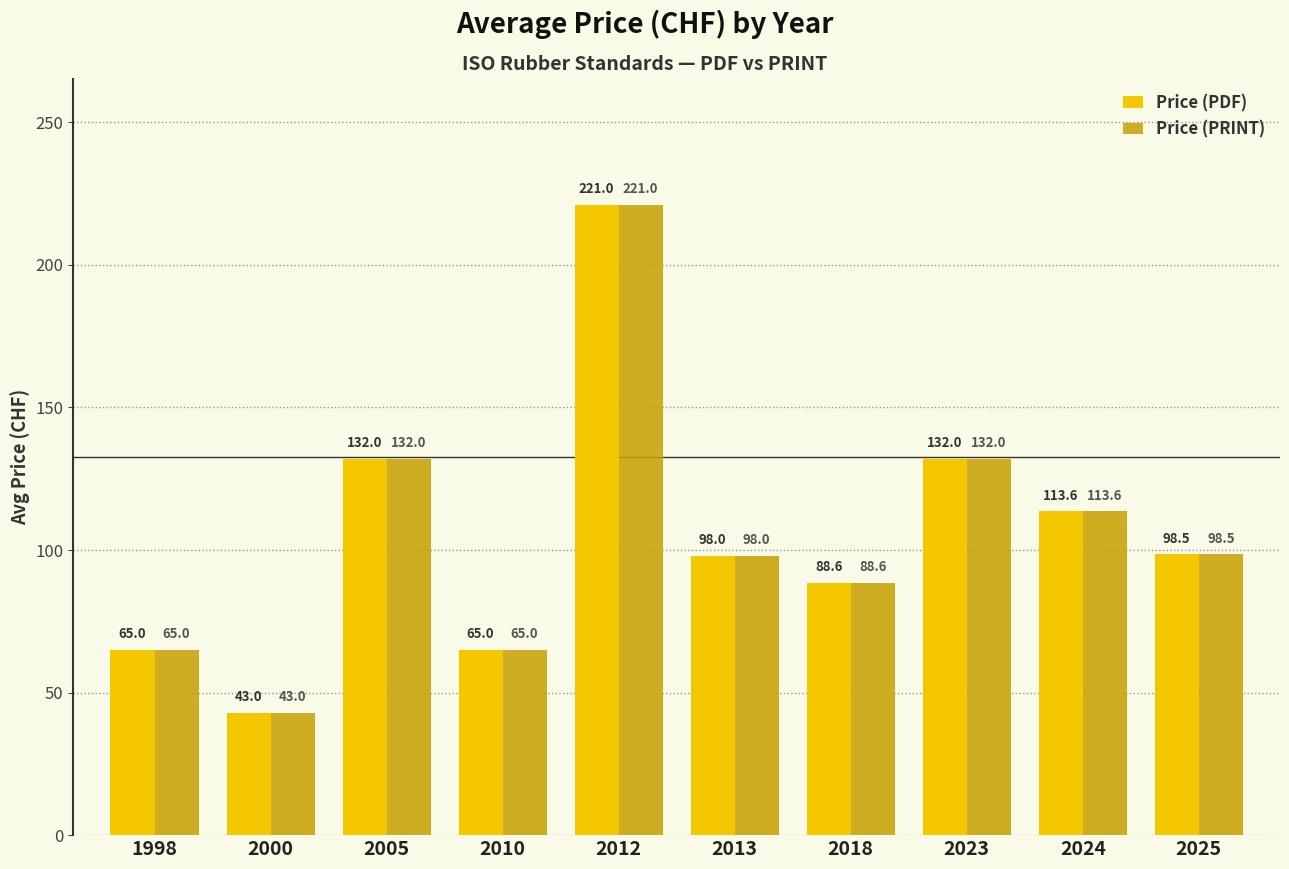

What is the total value across all series at 1998?

130.0